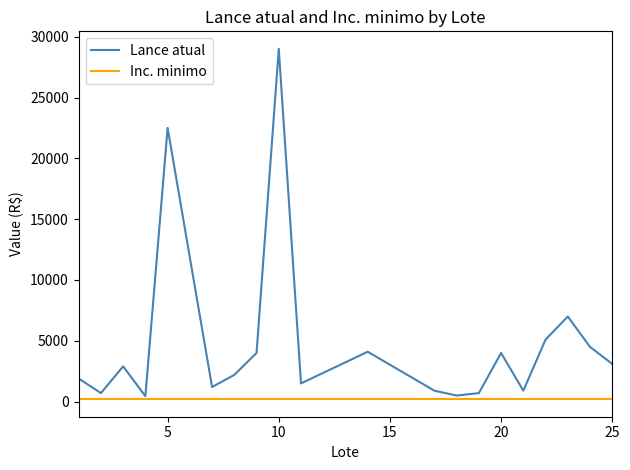

Which series has the largest total across all categories?

Lance atual